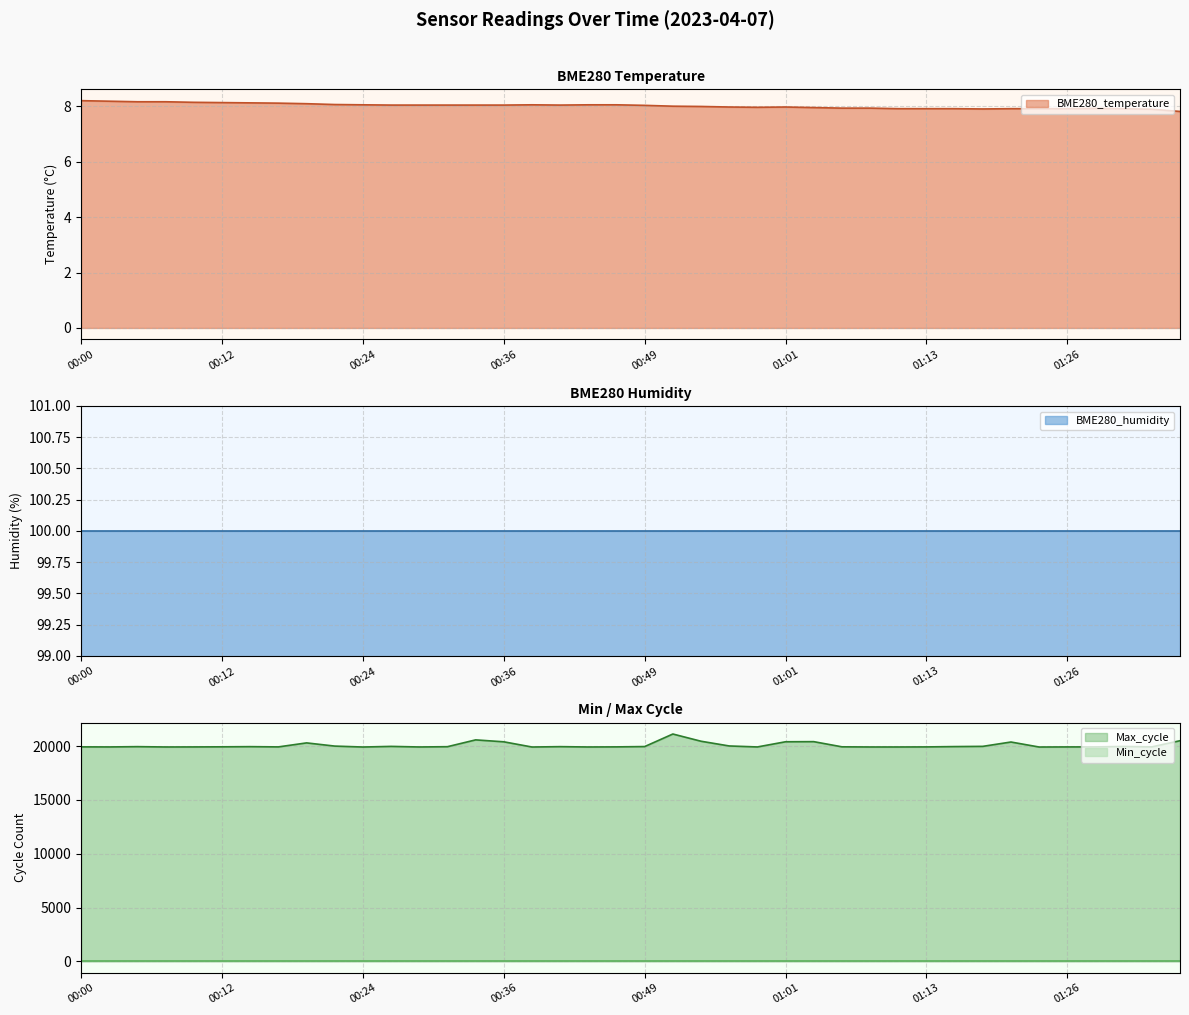

Between 01:23 and 00:05, which is larger?

00:05